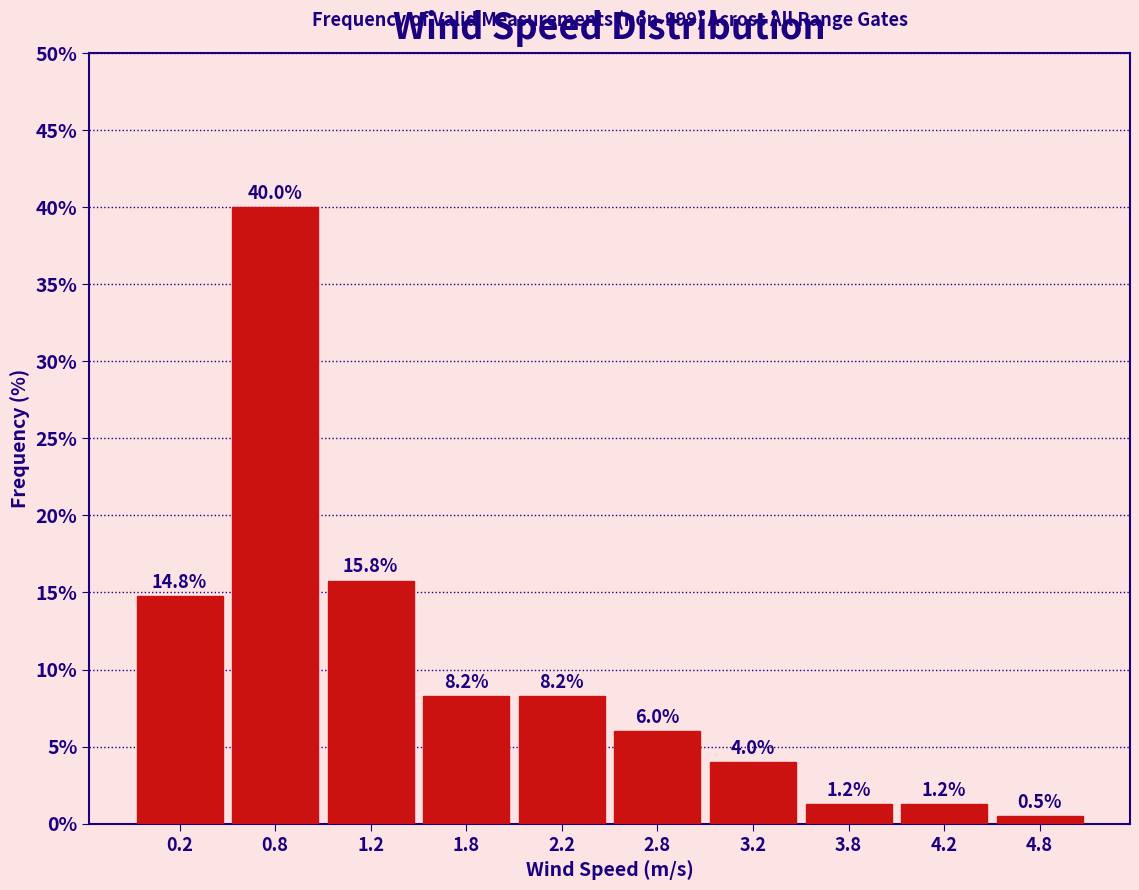

Reading left to right, transcribe this chart: for each bar, give the range it covers on the x-axis and its height.

0.0 to 0.5: 14.8
0.5 to 1.0: 40.0
1.0 to 1.5: 15.8
1.5 to 2.0: 8.2
2.0 to 2.5: 8.2
2.5 to 3.0: 6.0
3.0 to 3.5: 4.0
3.5 to 4.0: 1.2
4.0 to 4.5: 1.2
4.5 to 5.0: 0.5